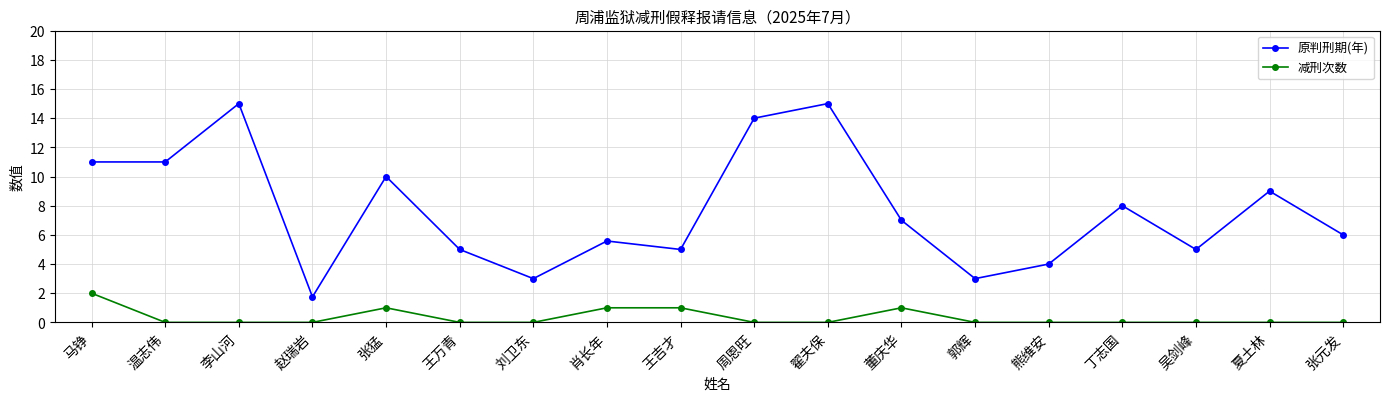

How many data points does each series have?

18